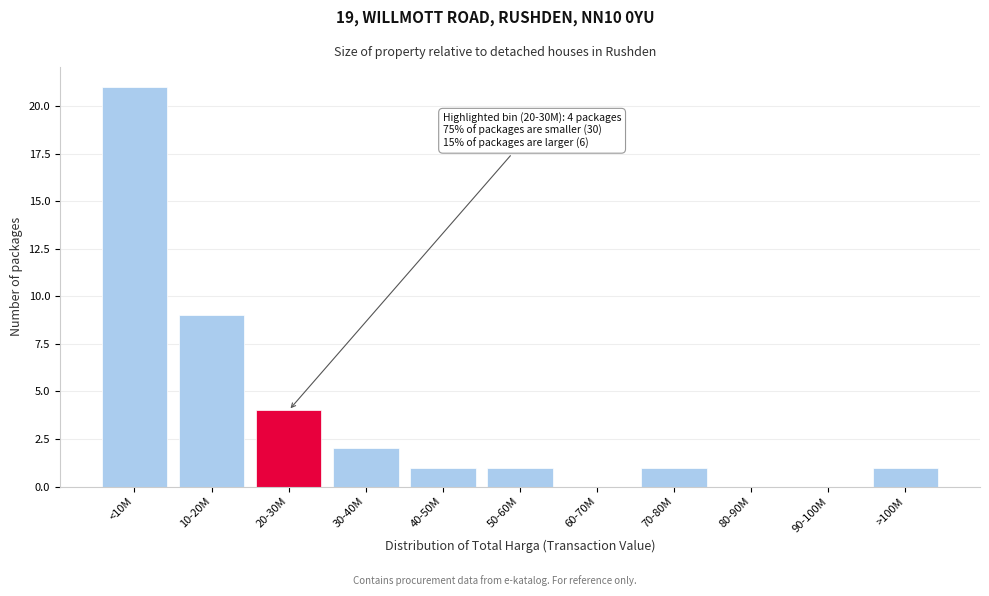

Reading left to right, what are all the values shown in this chart?

<10M=21	10-20M=9	20-30M=4	30-40M=2	40-50M=1	50-60M=1	60-70M=0	70-80M=1	80-90M=0	90-100M=0	>100M=1